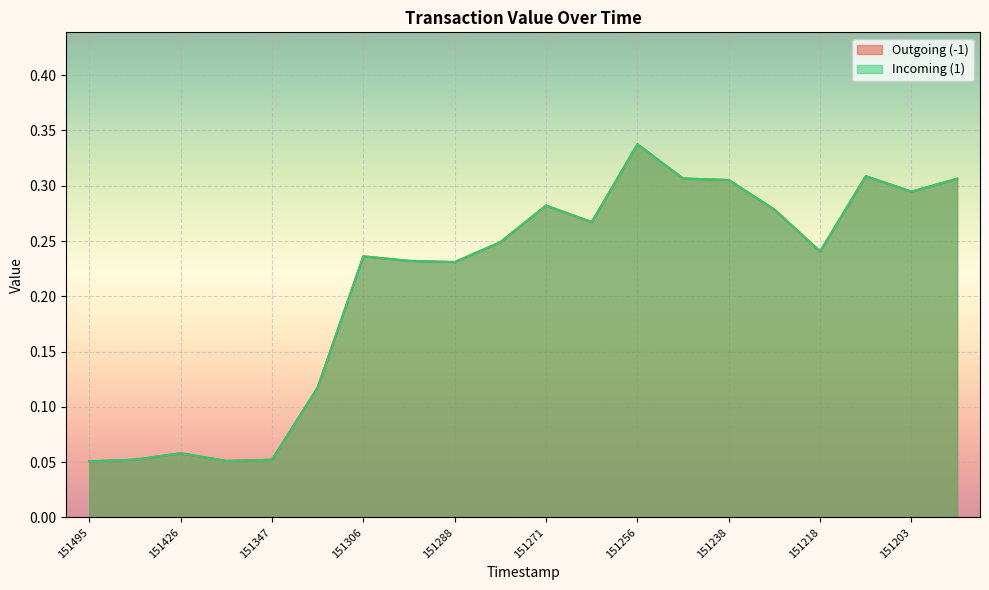

The Outgoing (-1) series shows 0.3 at 1512787378. True or false?

False